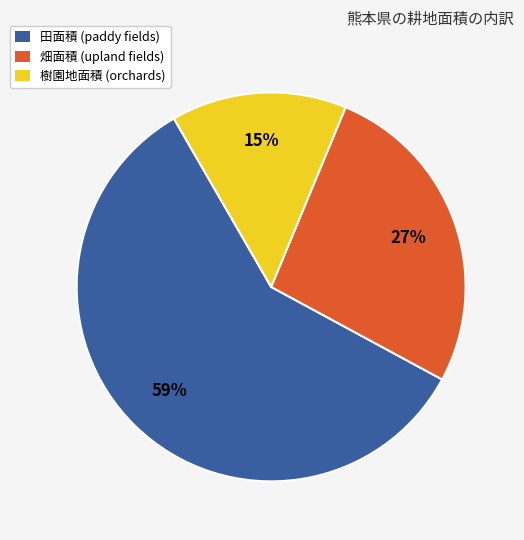

To the nearest percent, what is the difference between the 樹園地面積 and 田面積 slice percentages?

44%